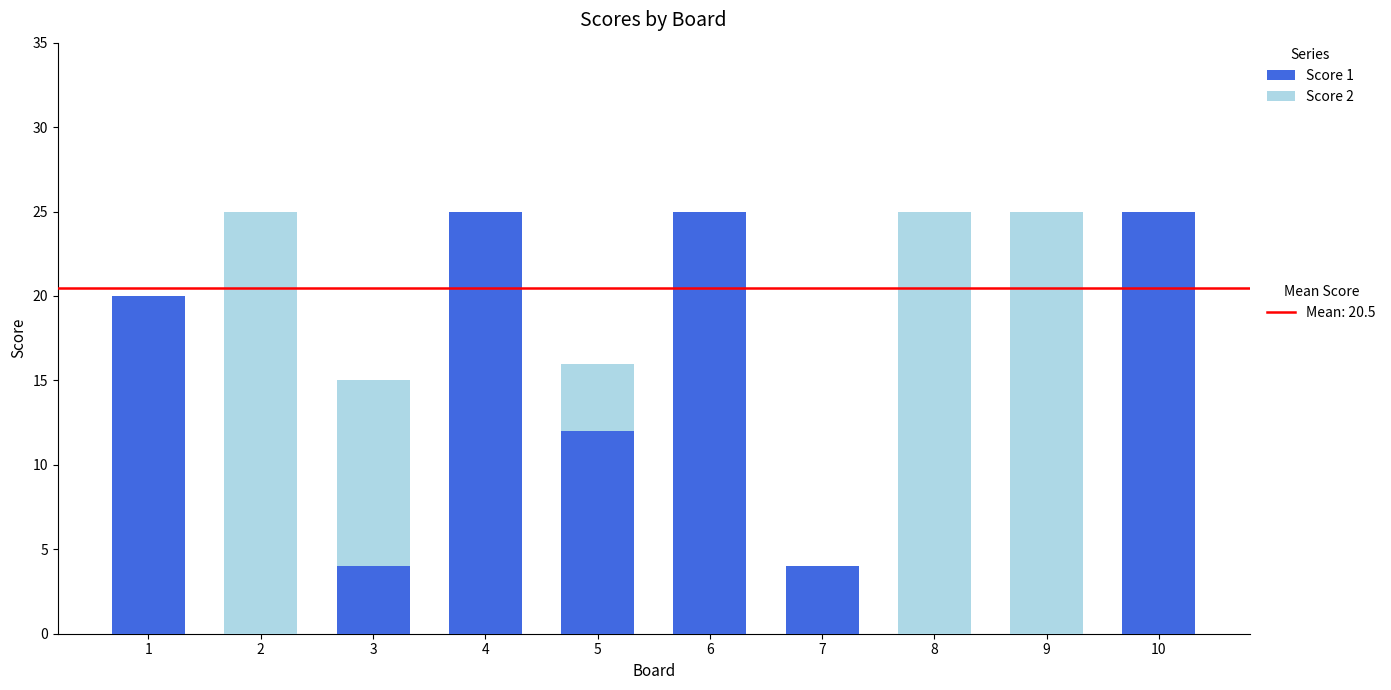

What is the total value across all series at 3?

15